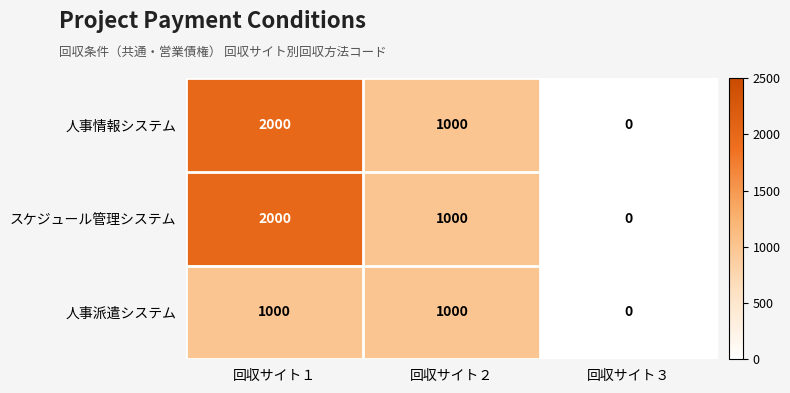

Reading left to right, transcribe all the data shown in this chart.

人事情報システム: 回収サイト１=2000	回収サイト２=1000	回収サイト３=0
スケジュール管理システム: 回収サイト１=2000	回収サイト２=1000	回収サイト３=0
人事派遣システム: 回収サイト１=1000	回収サイト２=1000	回収サイト３=0